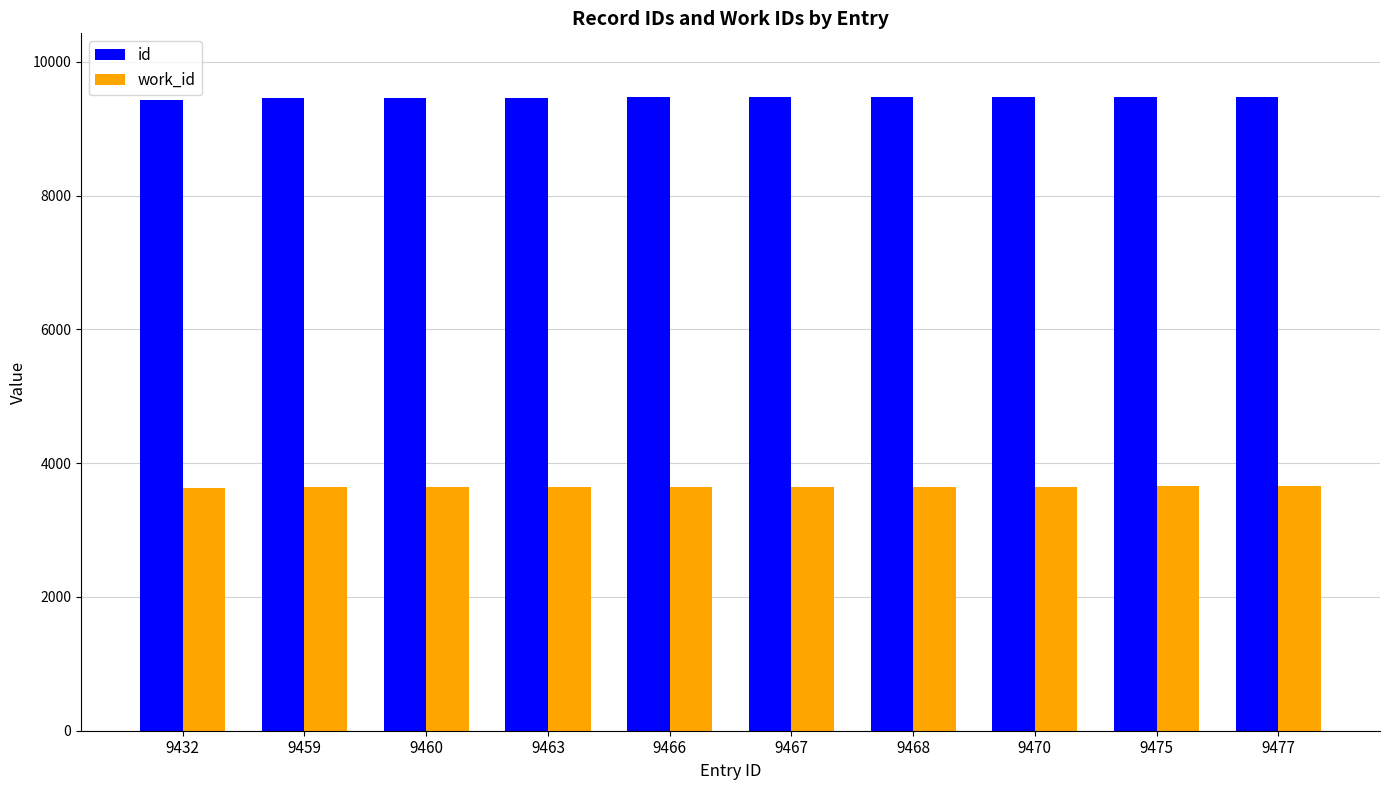

What is the difference between the second highest and minimum values in the work_id series?

17